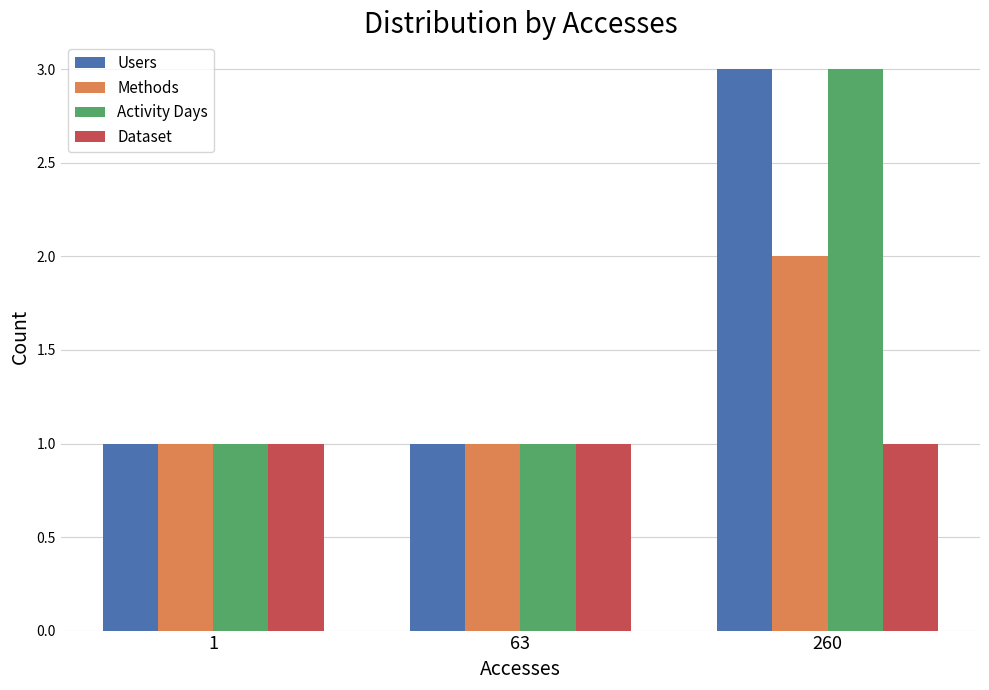

Is it true that Users equals 3 at 260?

True